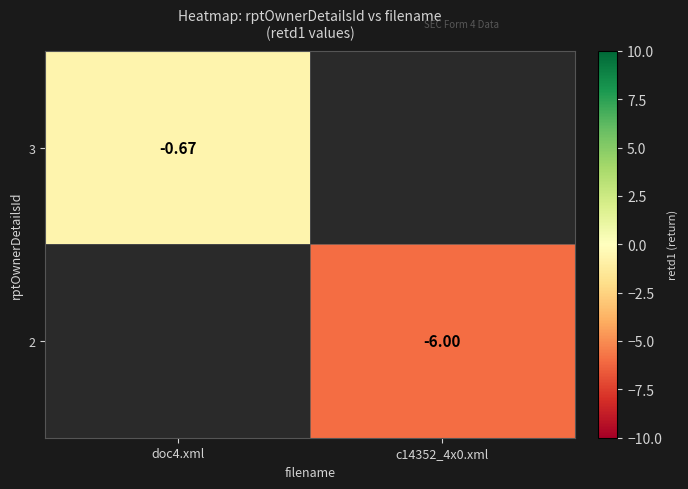

Is the value of 2 at c14352_4x0.xml greater than the value of 3 at doc4.xml?

No